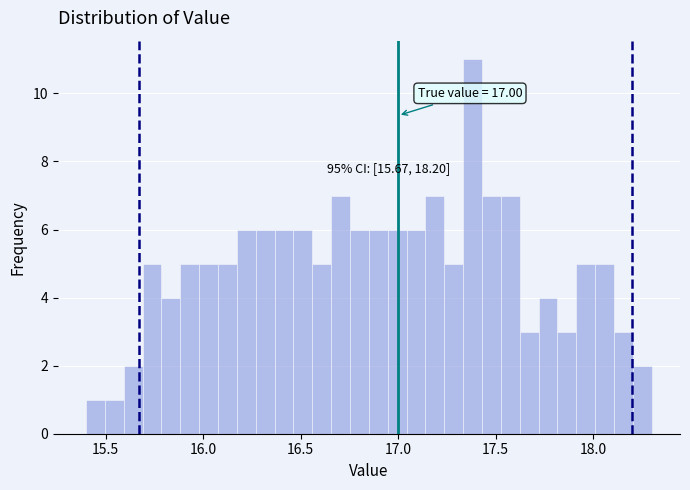

Around what value on the x-axis is the tallest bar? Give the approximate position of its centre, as read against the axis.

17.40